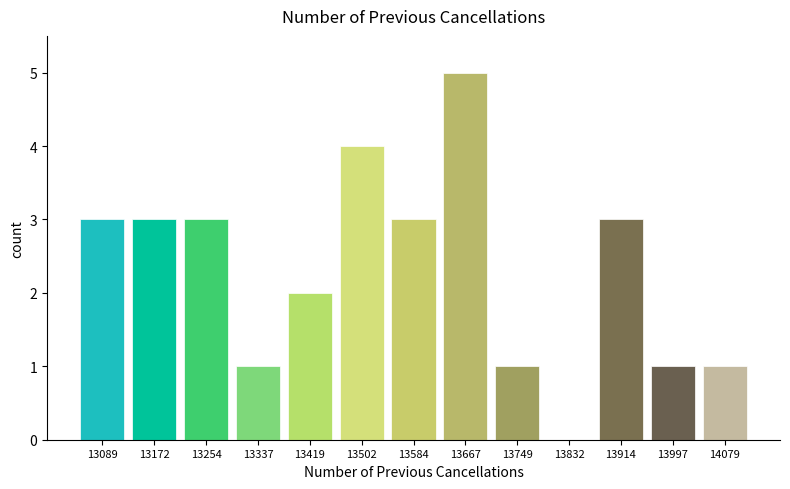

Reading left to right, list every bar in this chart as the range it spans on the x-axis followed by its height. Neither the bar edges nor the heights are printed on the chart, so give them approximately, as read against the axes.

13050 to 13130: 3
13130 to 13210: 3
13210 to 13300: 3
13300 to 13380: 1
13380 to 13460: 2
13460 to 13540: 4
13540 to 13630: 3
13630 to 13710: 5
13710 to 13790: 1
13790 to 13870: 0
13870 to 13960: 3
13960 to 14040: 1
14040 to 14120: 1